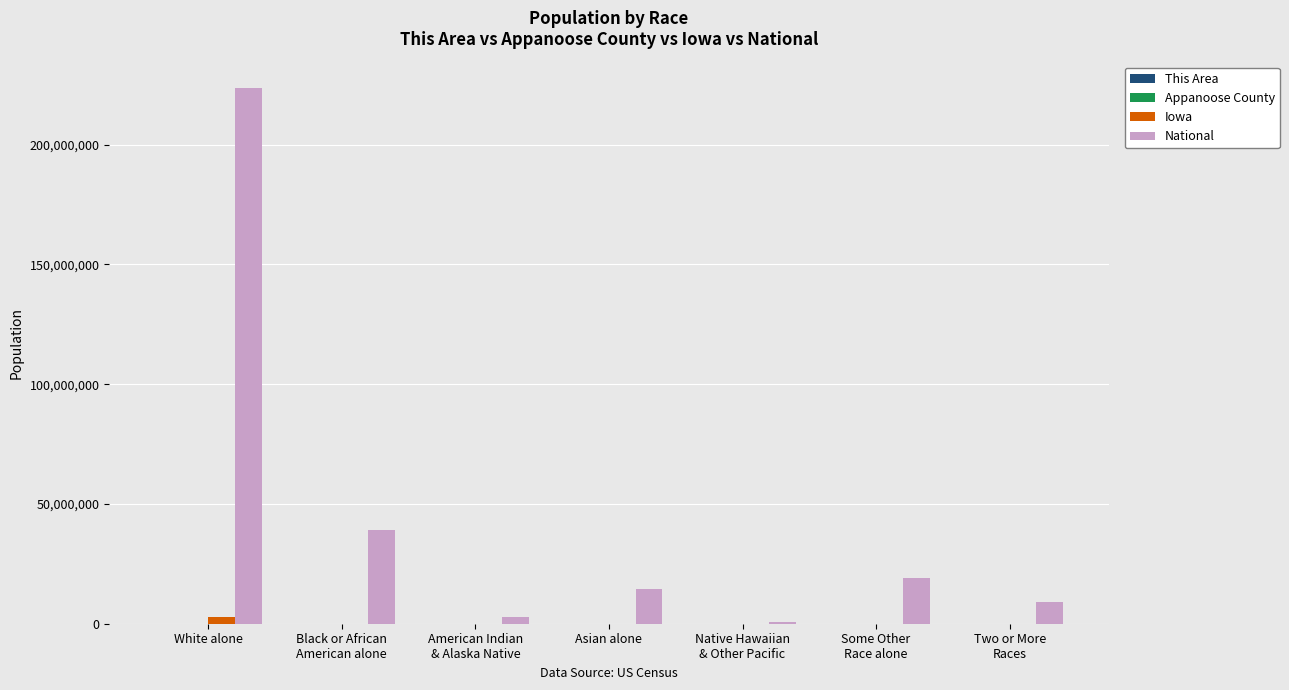

At which category is the sum across all series the highest?

White alone